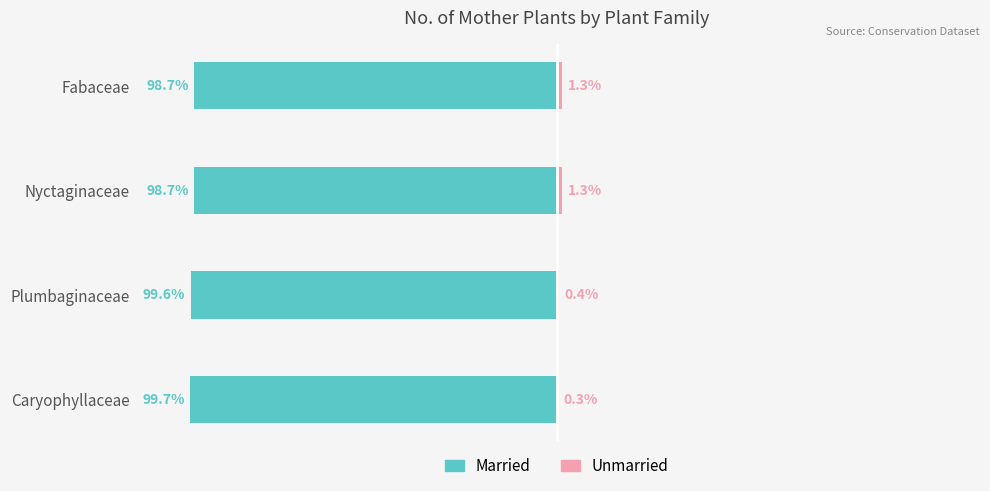

Does the chart contain stacked bars?

No